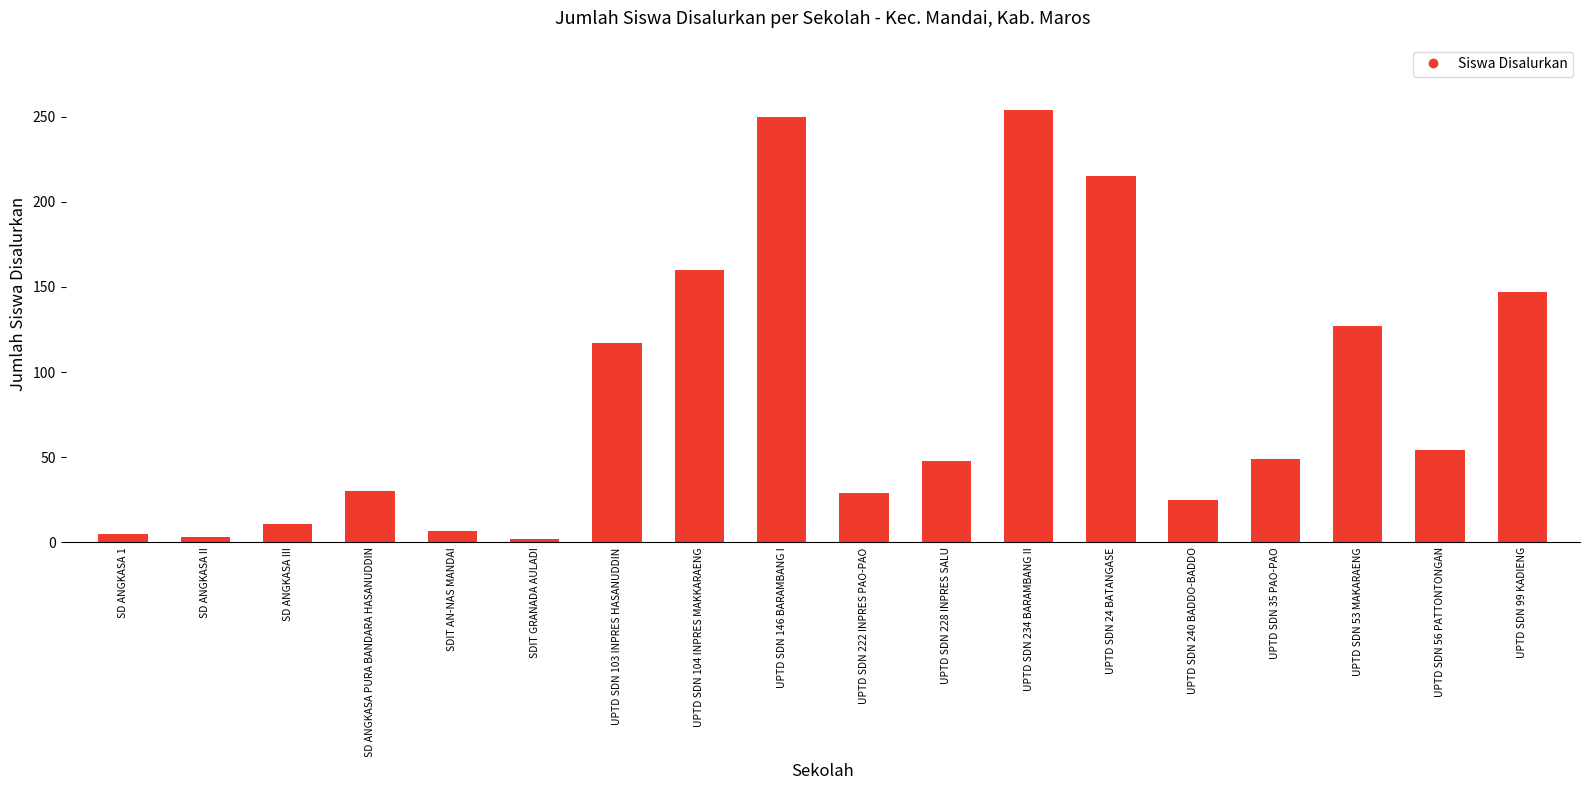

What is the maximum value shown in the chart?

254